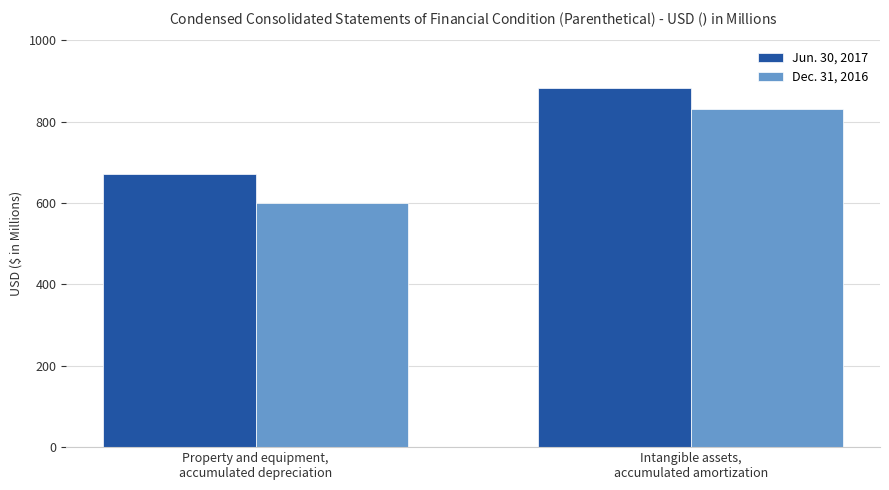

Where is Dec. 31, 2016 nearest to the value 716?

Property and equipment,
accumulated depreciation